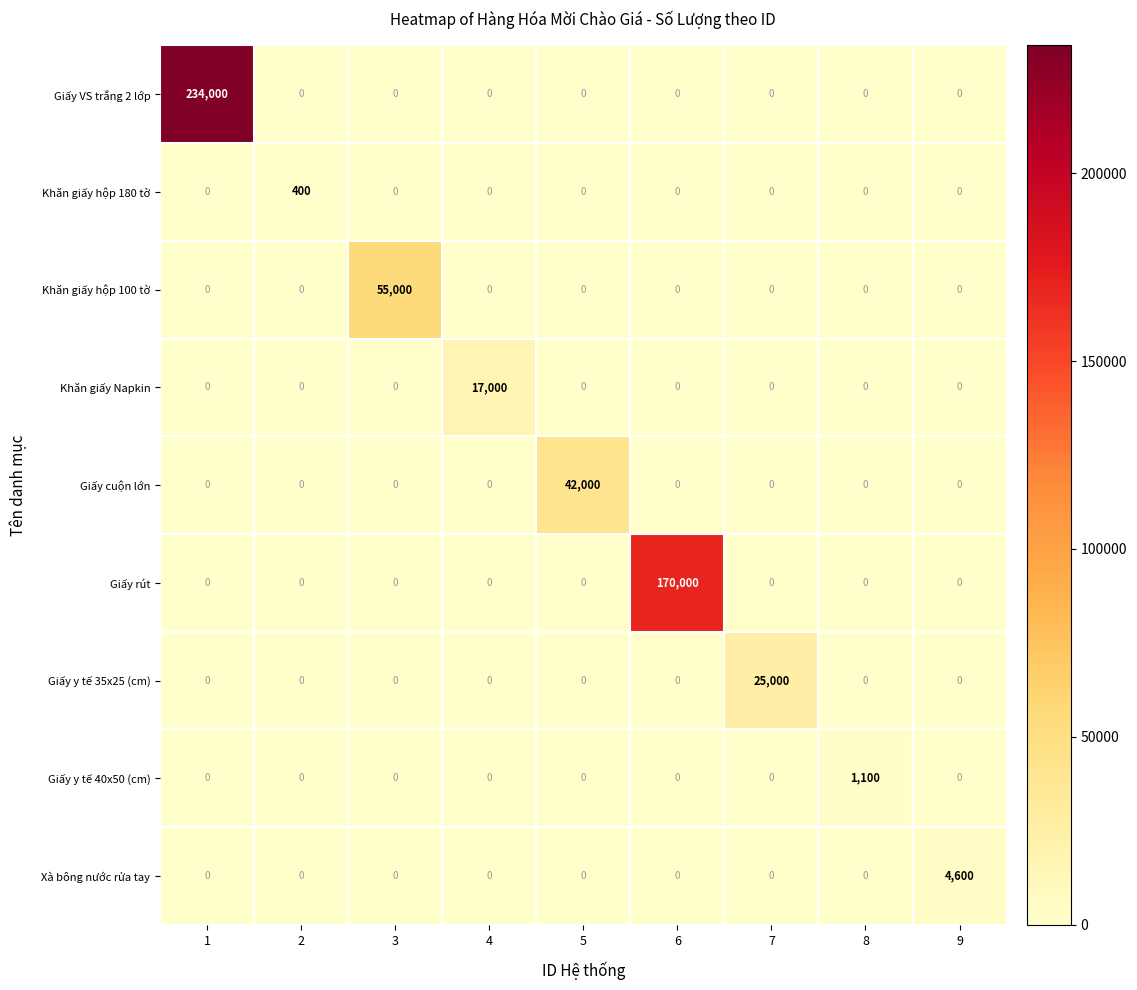

Is it true that Khăn giấy Napkin equals 7282 at 8?

False